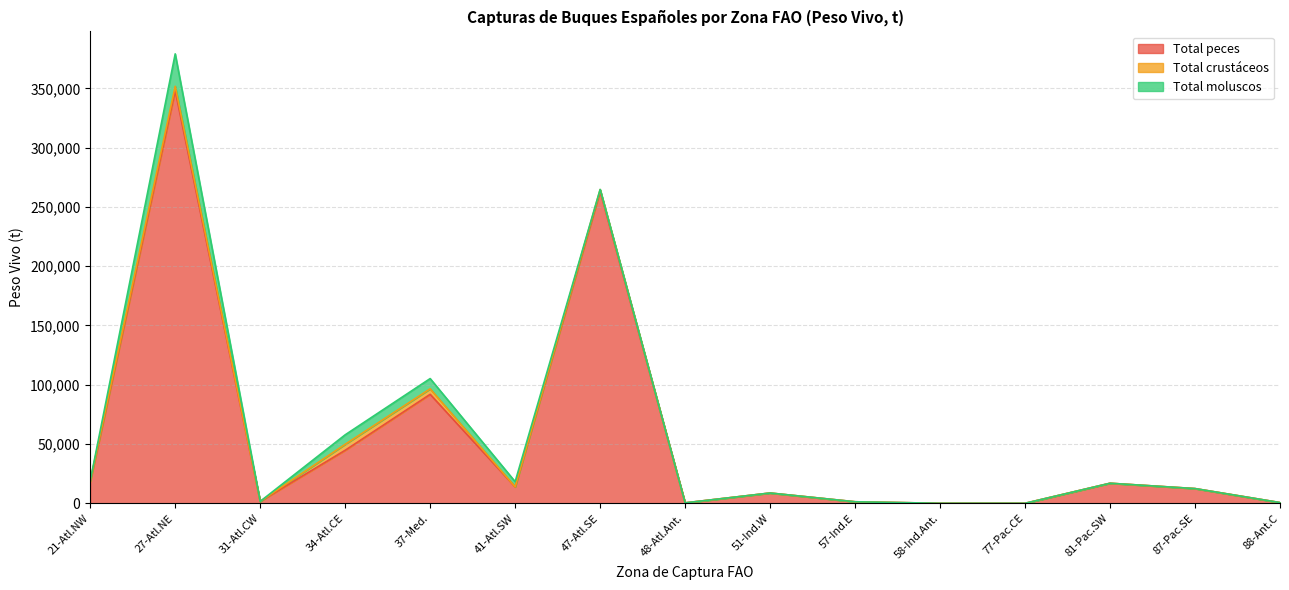

Rank the categories by Total peces value from lowest to highest.

77-Pac.CE, 58-Ind.Ant., 48-Atl.Ant., 88-Ant.C, 57-Ind.E, 31-Atl.CW, 51-Ind.W, 87-Pac.SE, 41-Atl.SW, 81-Pac.SW, 21-Atl.NW, 34-Atl.CE, 37-Med., 47-Atl.SE, 27-Atl.NE